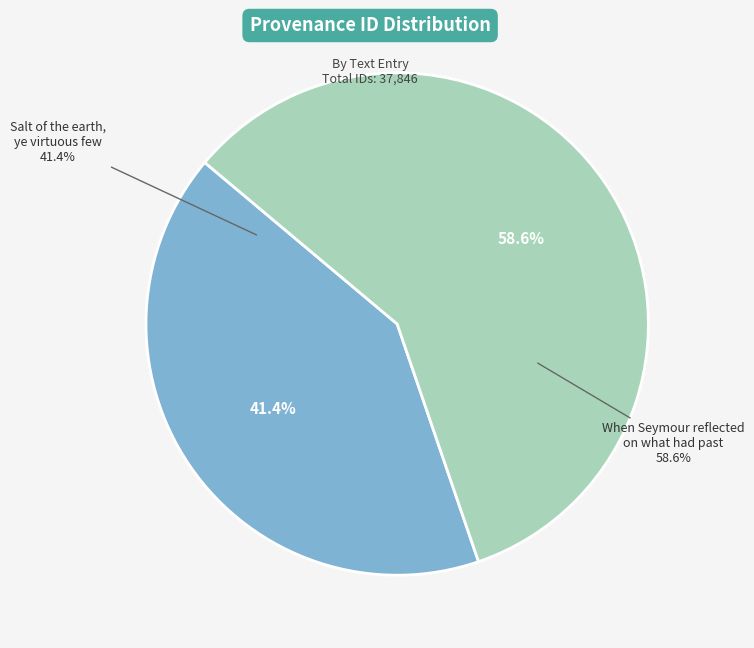

True or false: Salt of the earth, ye virtuous few accounts for 27% of the total.

False